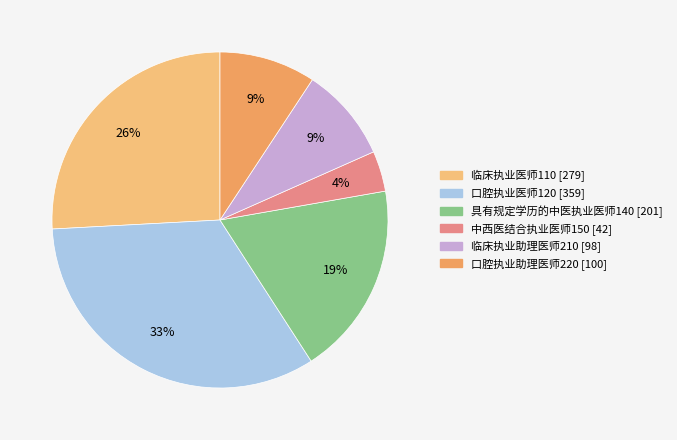

To the nearest percent, what percentage of the pie is 具有规定学历的中医执业医师140?

19%